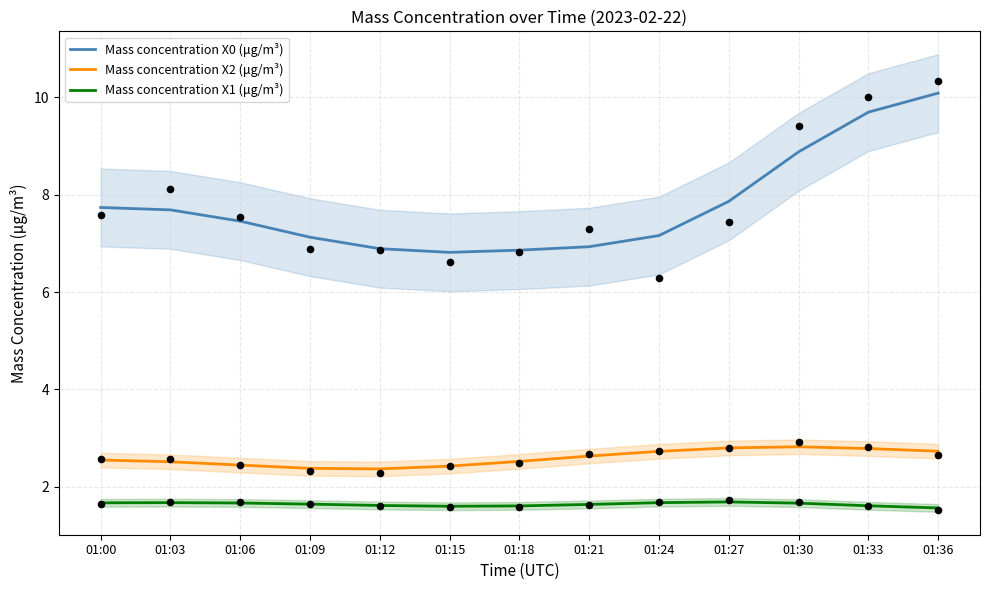

Which series has the largest total across all categories?

Mass concentration X0 (μg/m³)